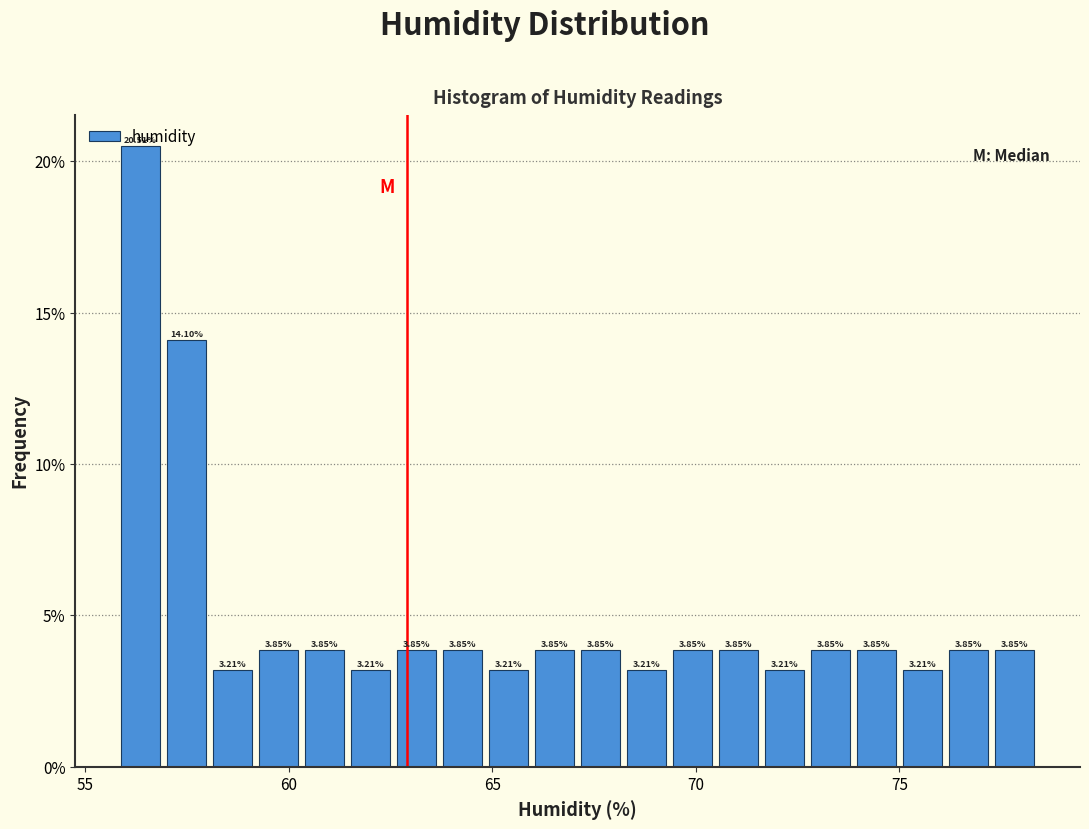

Read against the x-axis, roughly where is the centre of the tallest bar?

56.5